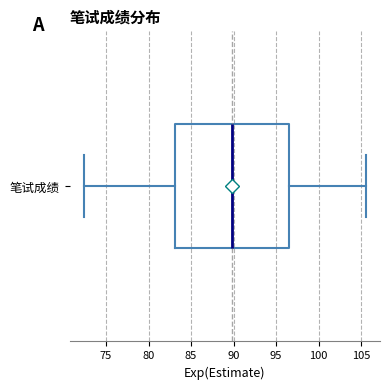

Where does the left whisker of the box for 笔试成绩 end on the x-axis? The values are not printed on the chart, so give them approximately, as read against the axis.

72.5